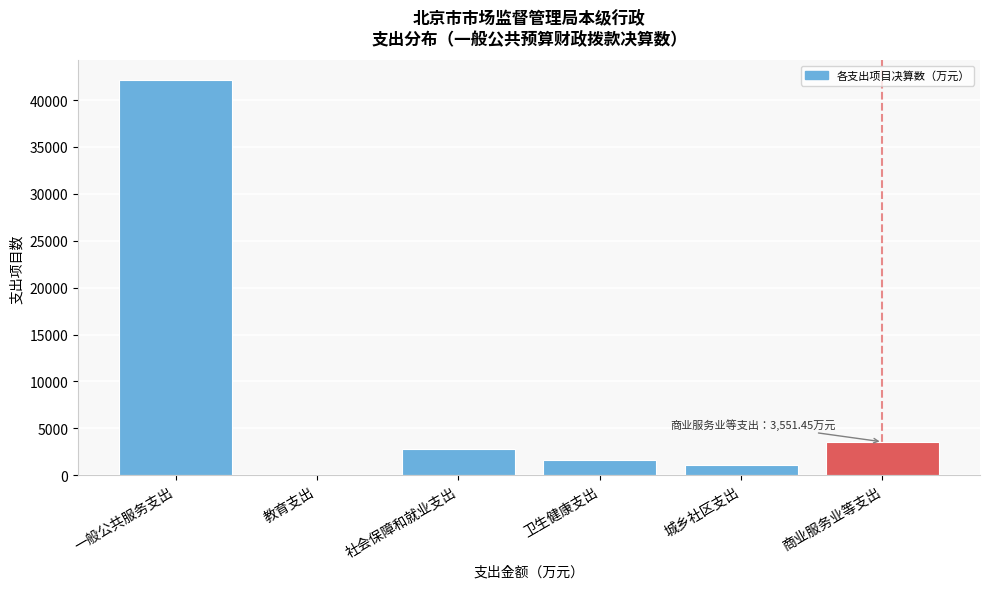

Reading right to left, transcribe all the data shown in this chart.

商业服务业等支出=3551.4	城乡社区支出=1103.7	卫生健康支出=1630.1	社会保障和就业支出=2786.5	教育支出=19.4	一般公共服务支出=42123.0